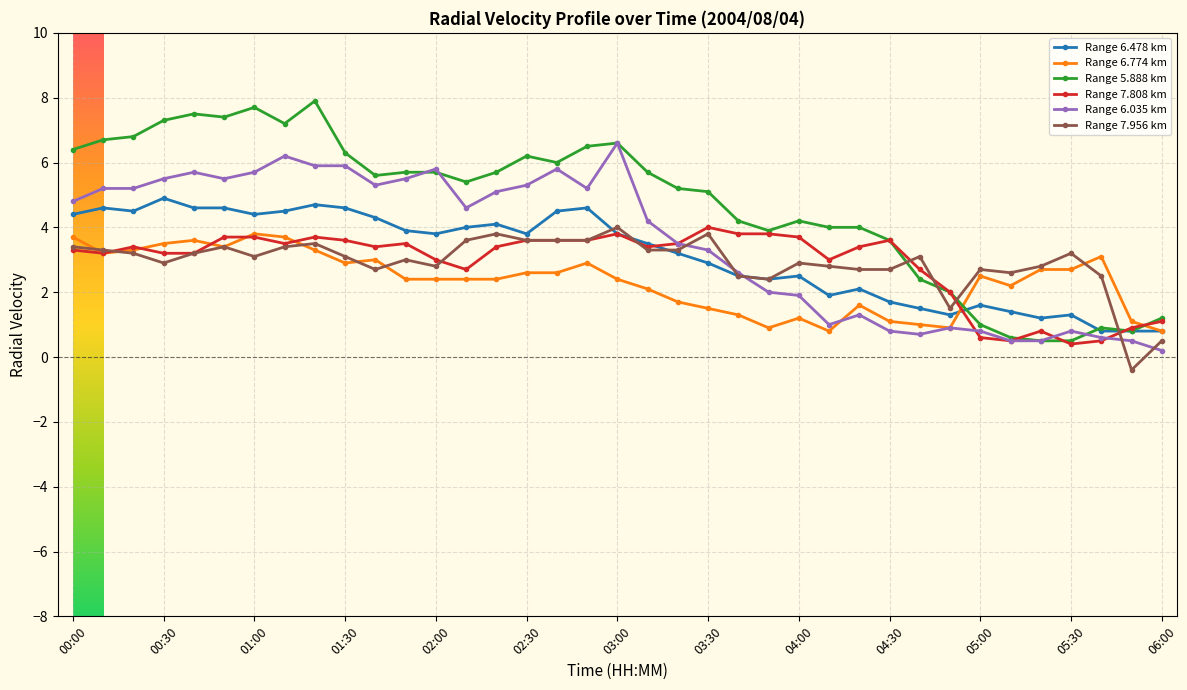

Which series has the largest range (max minus min)?

Range 5.888 km